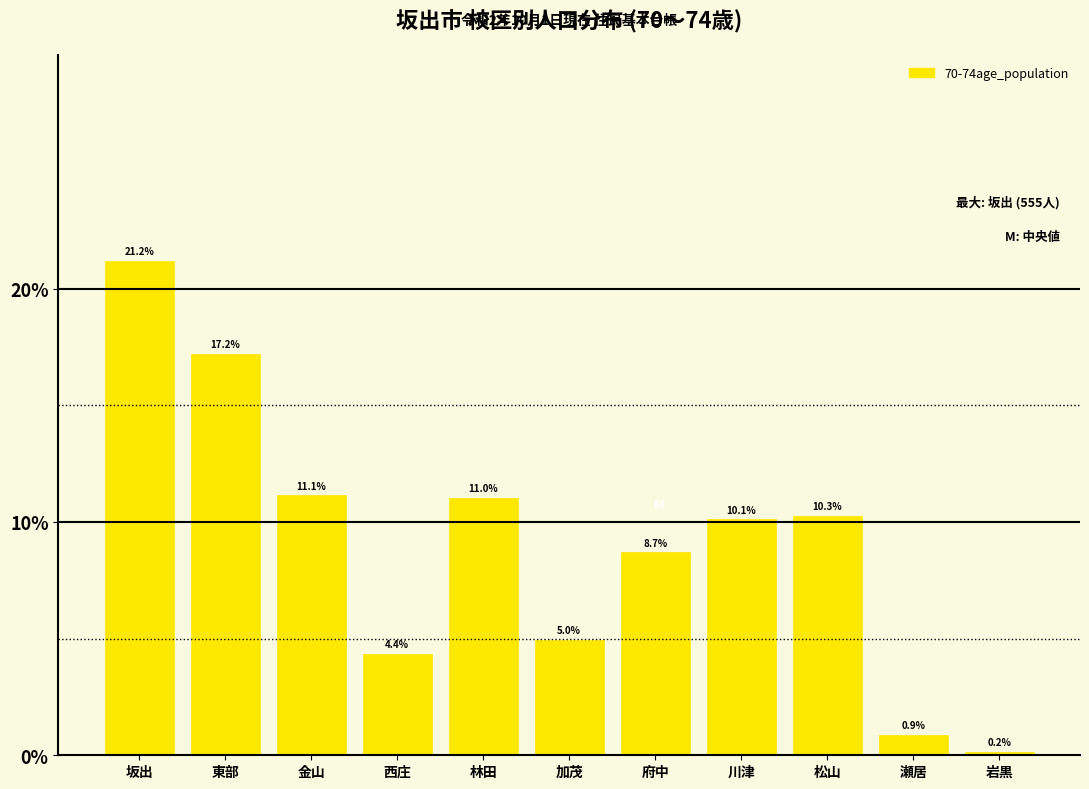

Reading right to left, list all the values displayed in this chart.

0.2	0.9	10.3	10.1	8.7	5.0	11.0	4.4	11.1	17.2	21.2